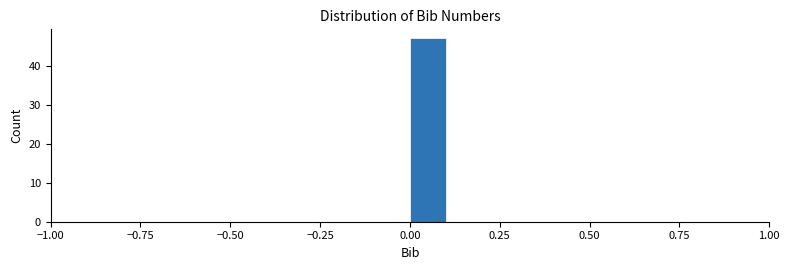

Read against the x-axis, roughly where is the centre of the tallest bar?

0.05